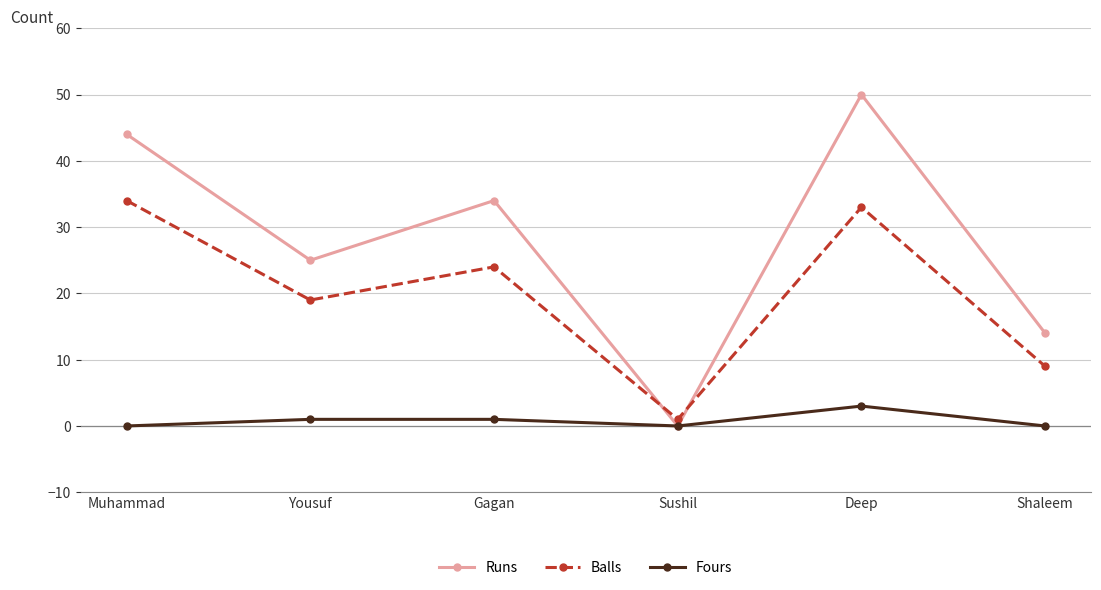

What is the difference between the maximum and minimum values in the Balls series?

33